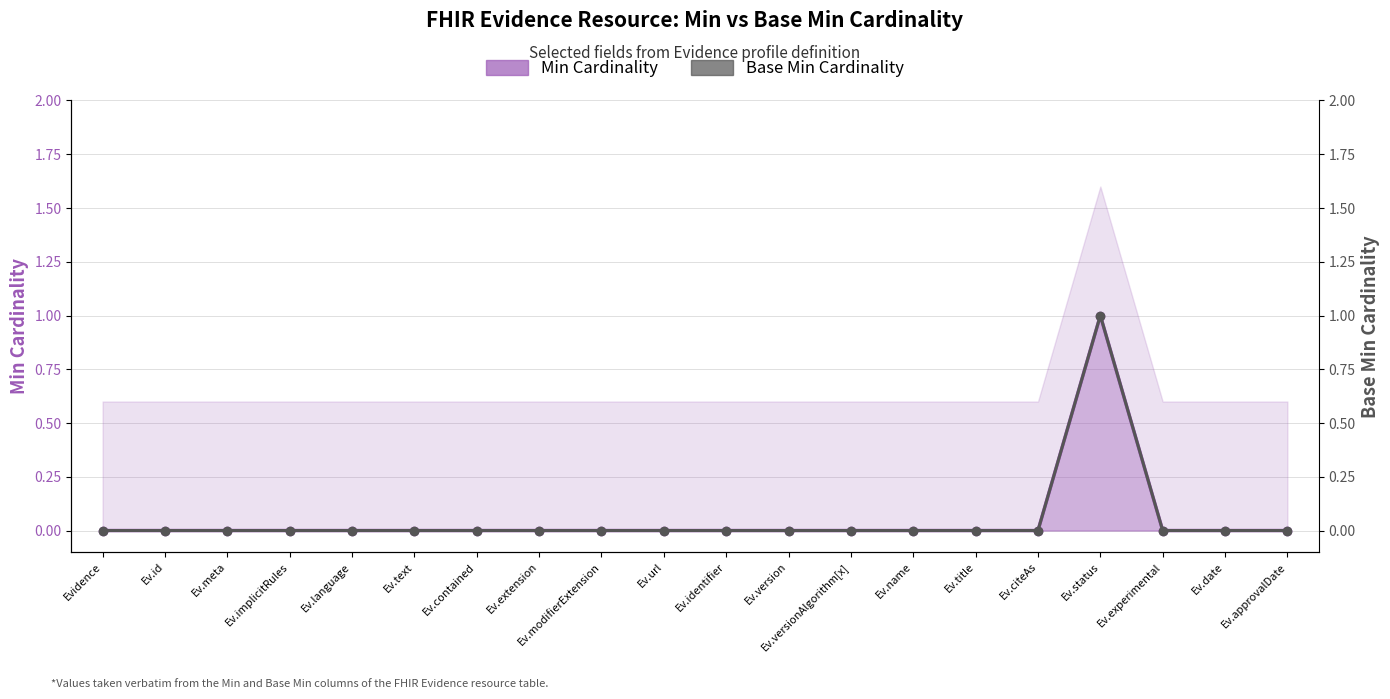

What are all the series names shown in the legend?

Min Cardinality, Base Min Cardinality